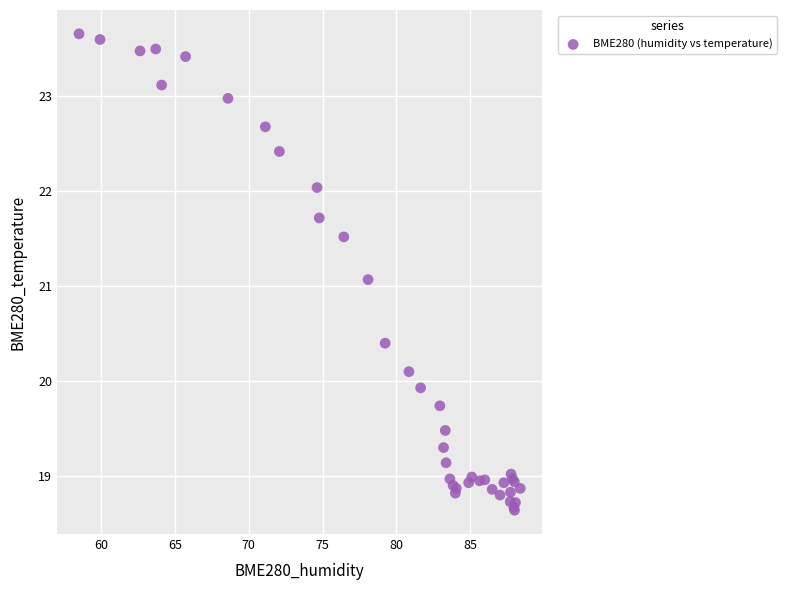

What Y value in the scatter plot is closest to 21?

21.1